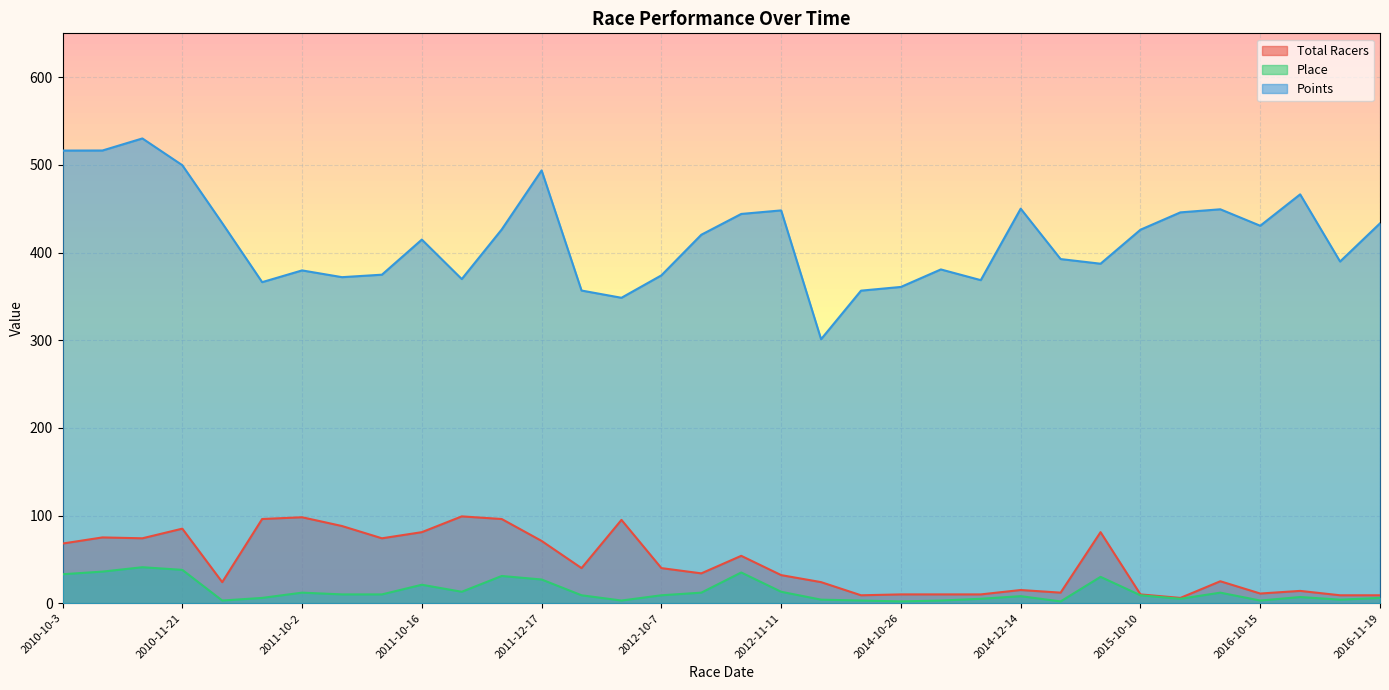

Which category has the lowest value across all series?

2014-10-26